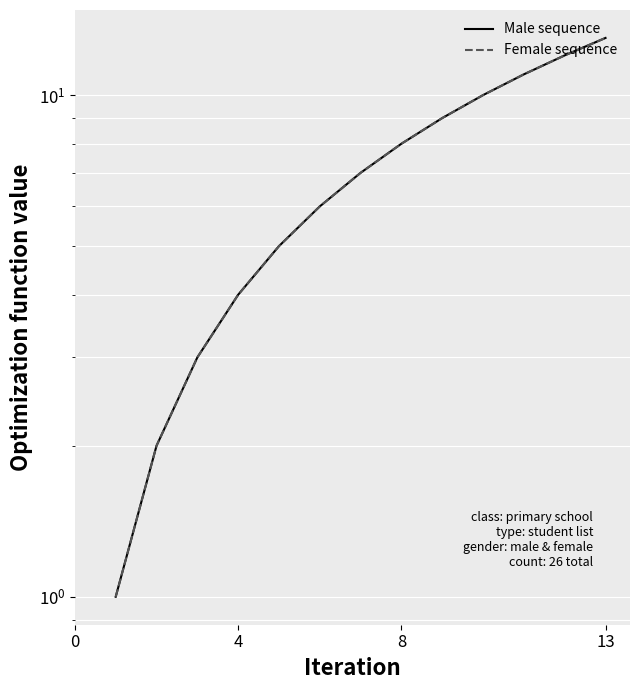

Between 4 and 4, which series saw the biggest shift?

Male sequence